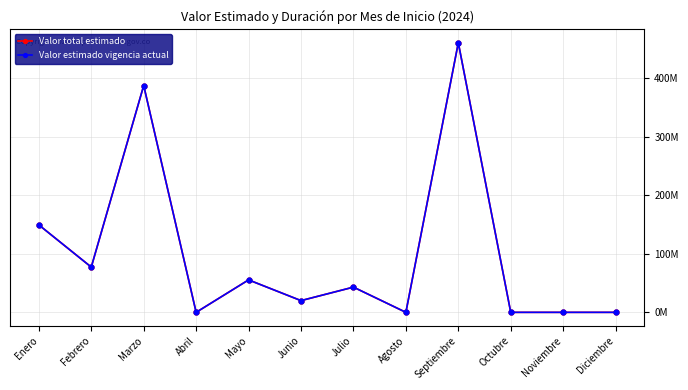

Is the value of Valor total estimado at Junio greater than the value of Valor estimado vigencia actual at Marzo?

No